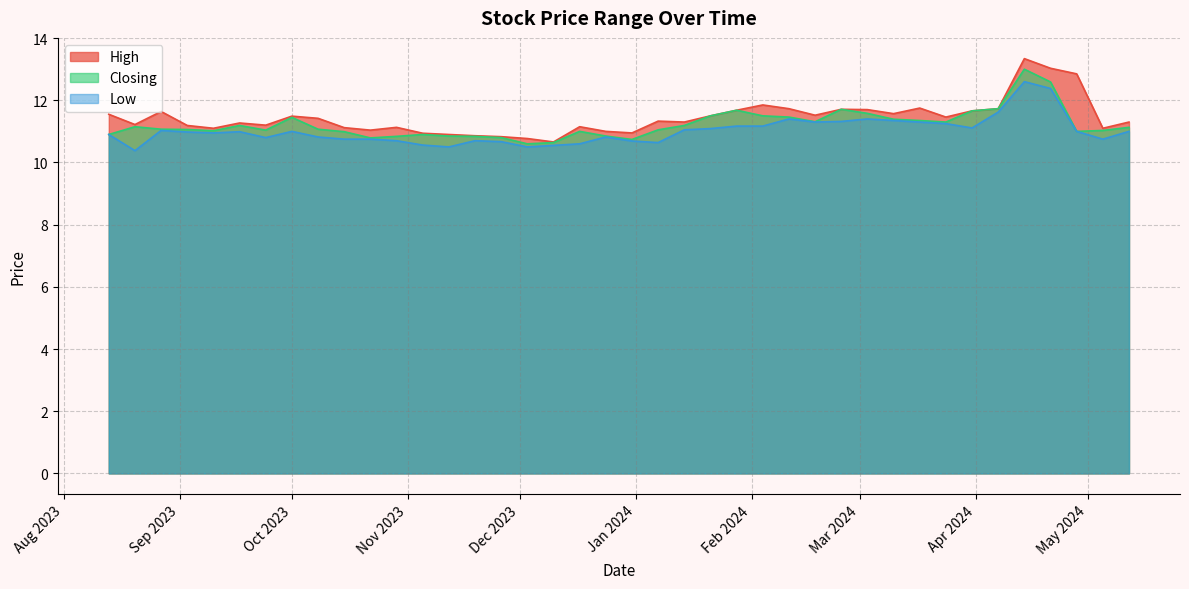

What value does the High series have at 19/11/2023?

10.9